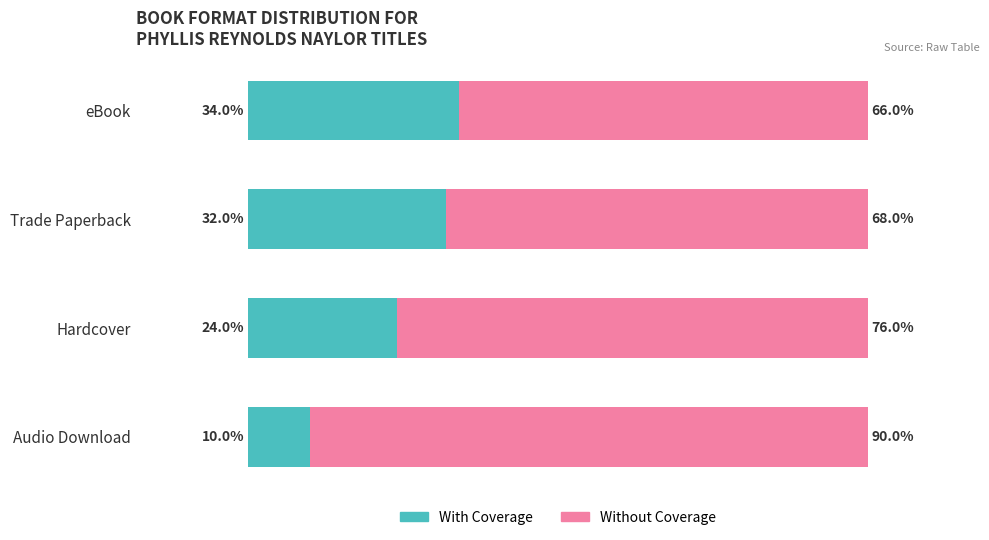

Rank the categories by With Coverage value from highest to lowest.

eBook, Trade Paperback, Hardcover, Audio Download